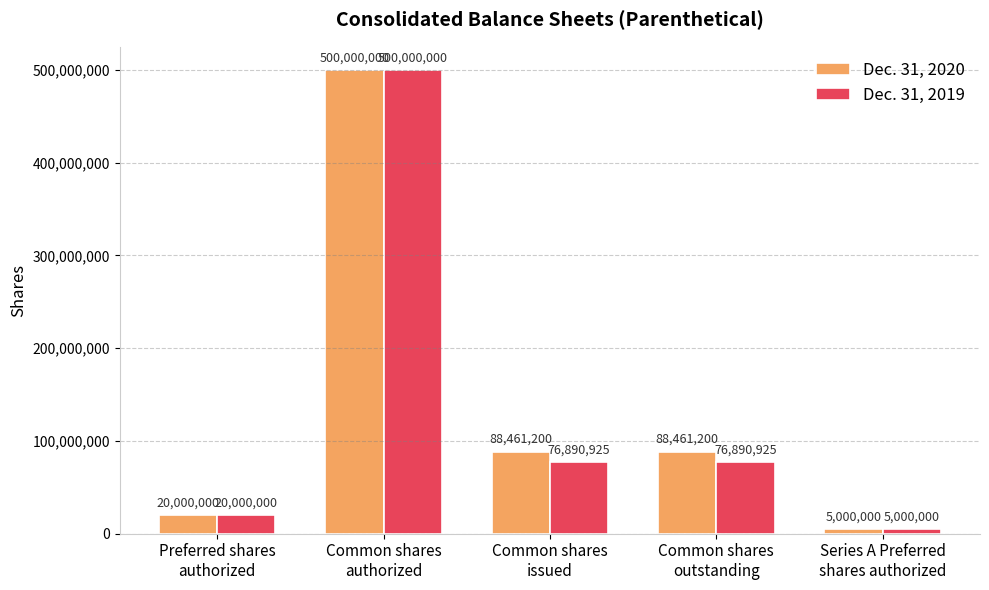

Which label corresponds to the largest value in the chart?

Common shares
authorized